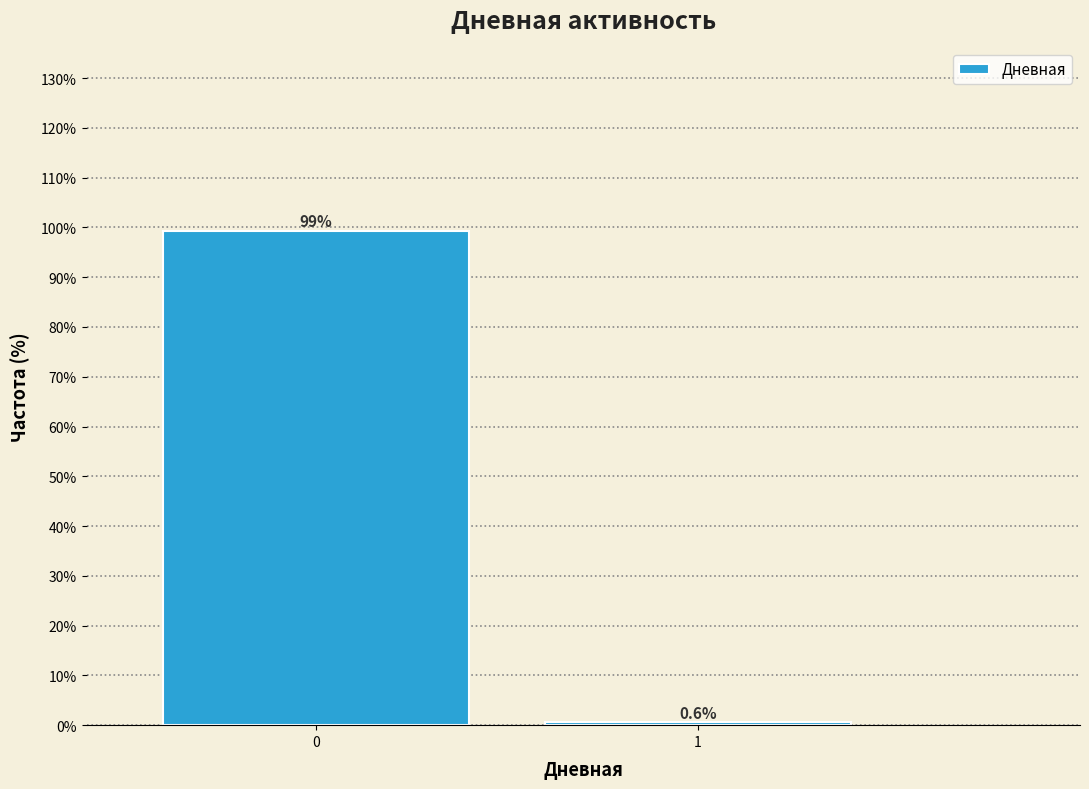

Reading right to left, extract all data points from this chart.

0.6	99.4